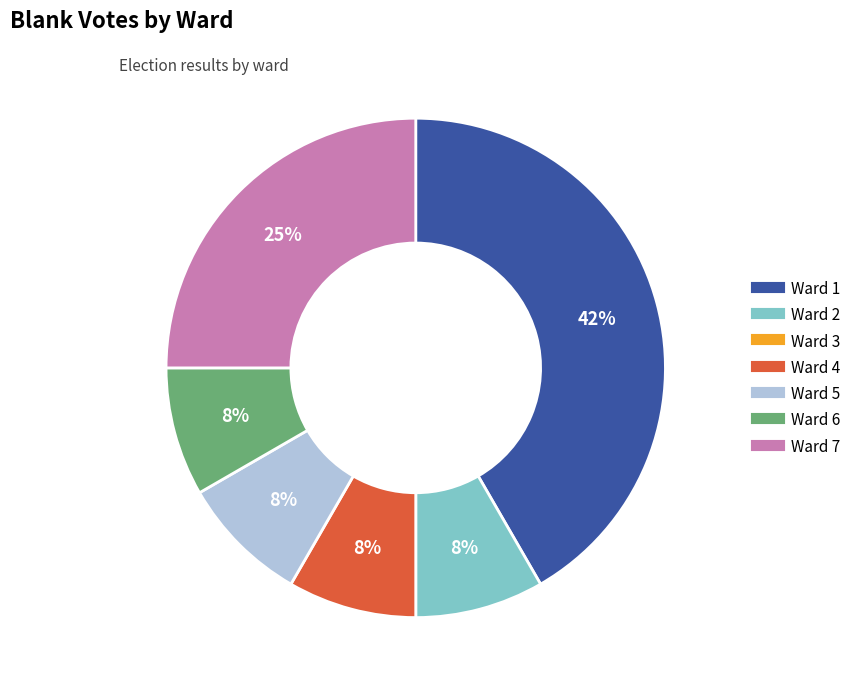

True or false: Ward 1 accounts for 42% of the total.

True